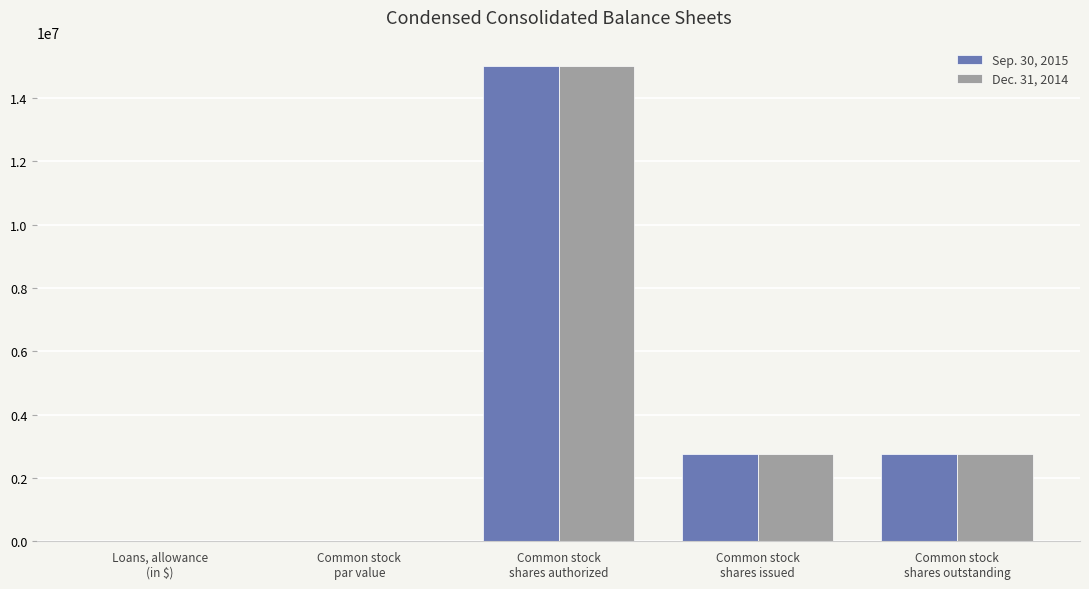

What is the maximum value shown in the chart?

15000000